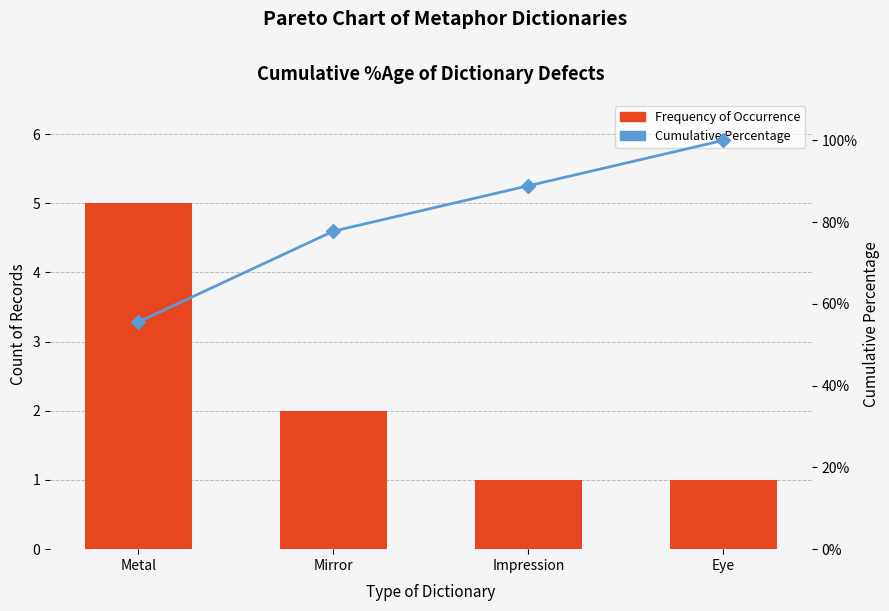

Rank the series by their maximum value, from lowest to highest.

Frequency of Occurrence, Cumulative Percentage